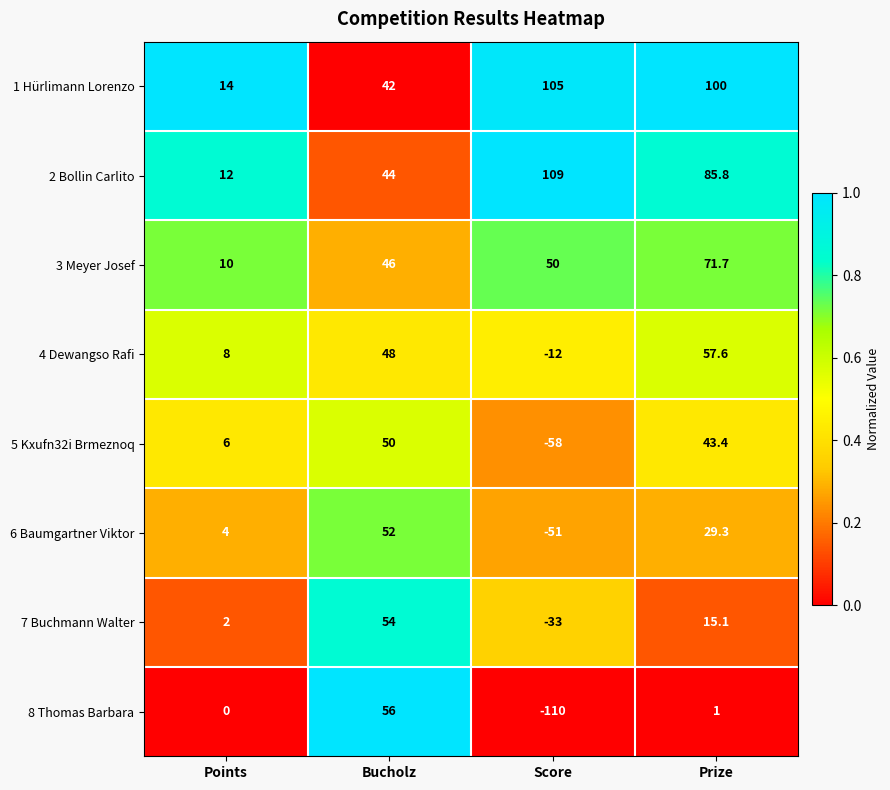

Which series has the widest spread of values?

8 Thomas Barbara